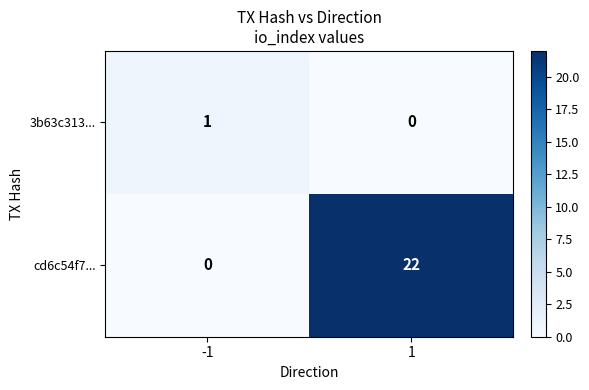

True or false: cd6c54f7... has a value of 0 at -1.

True